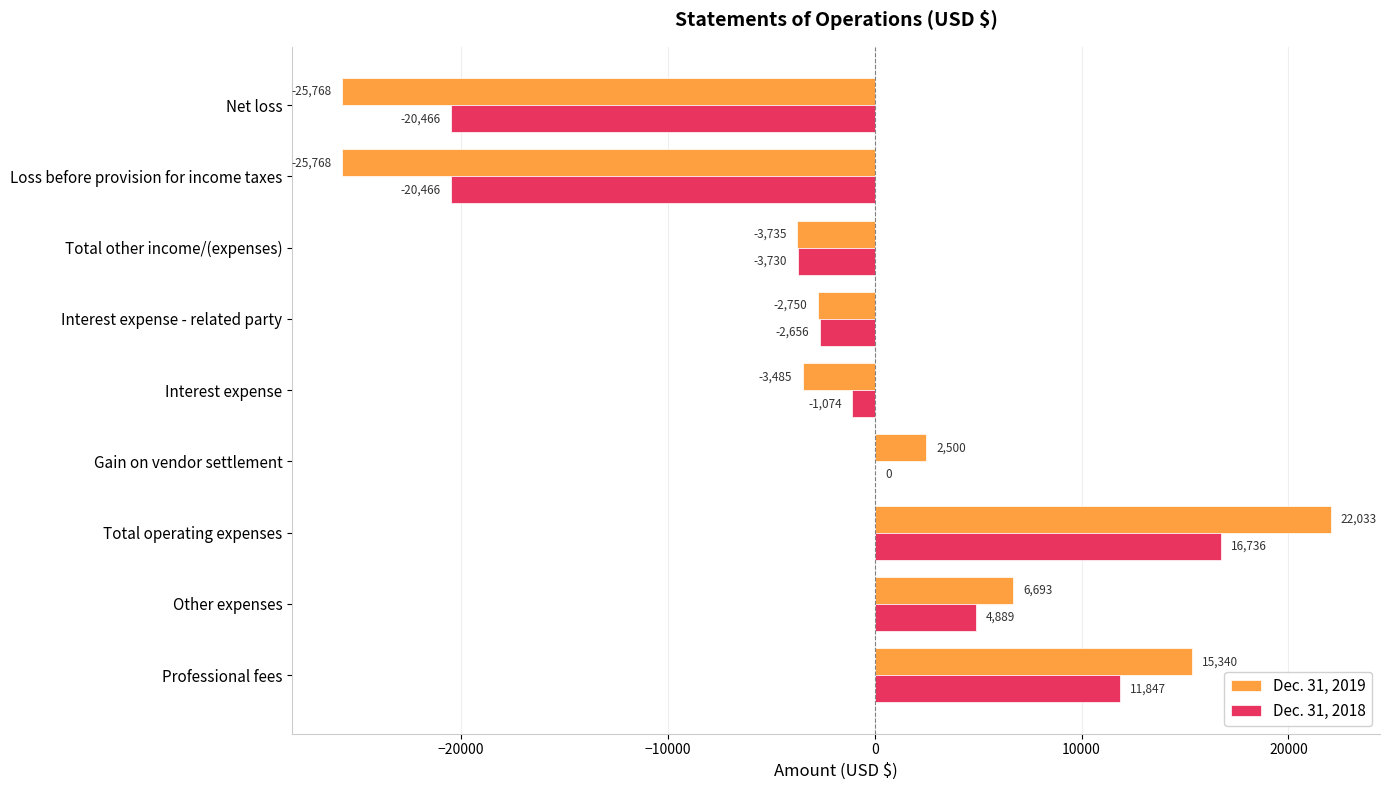

Where is Dec. 31, 2018 nearest to the value -1865?

Interest expense